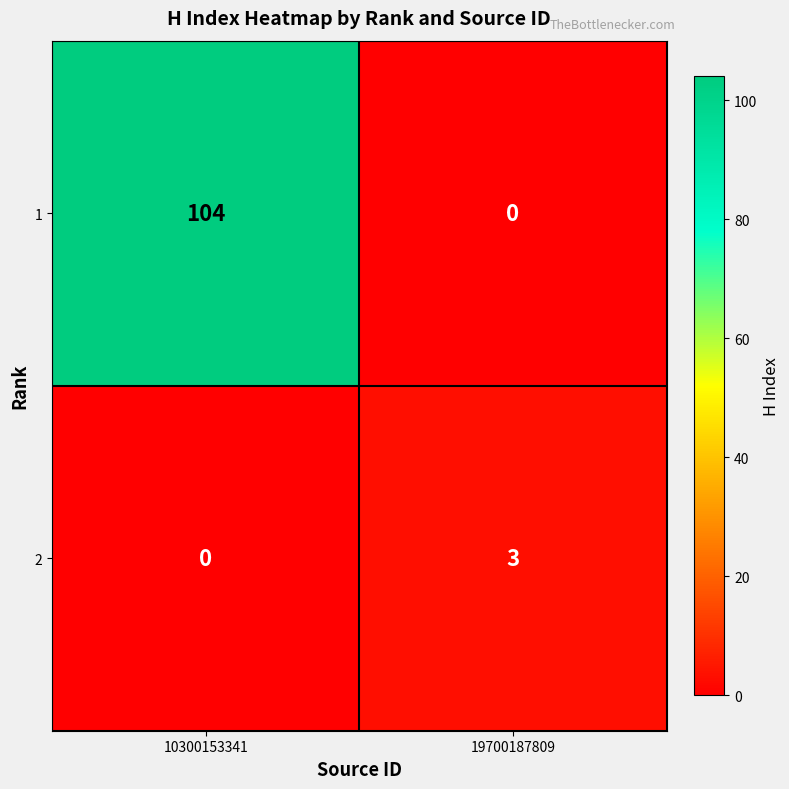

Reading left to right, transcribe all the data shown in this chart.

1: 104	0
2: 0	3